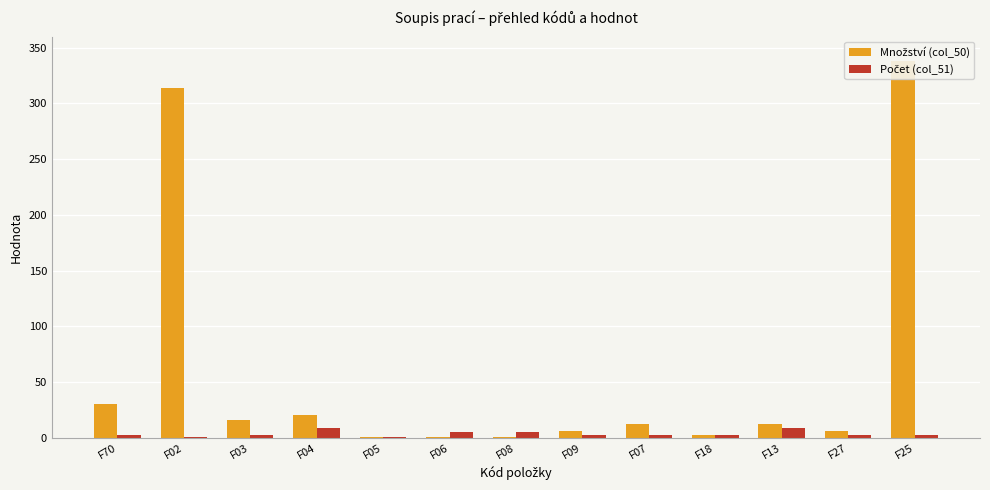

At which label is Množství (col_50) closest to 169?

F70